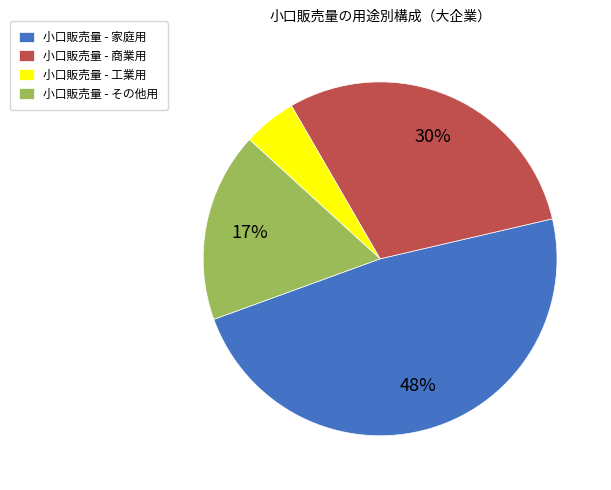

To the nearest percent, what portion does 小口販売量 - 家庭用 represent?

48%